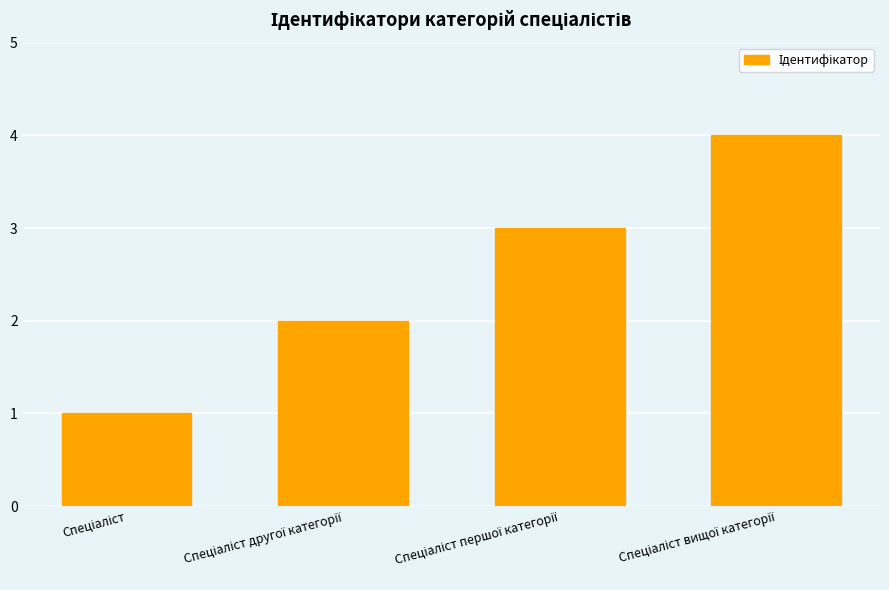

Reading left to right, extract all data points from this chart.

1	2	3	4